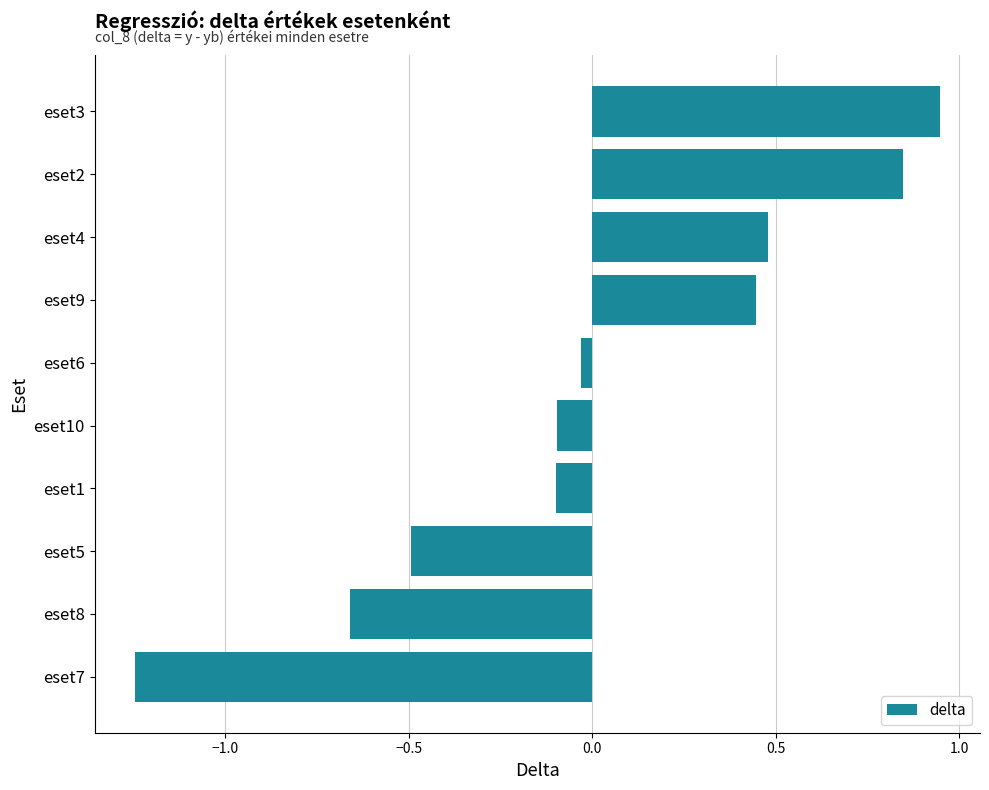

What is the difference between the maximum and second lowest values?

1.6